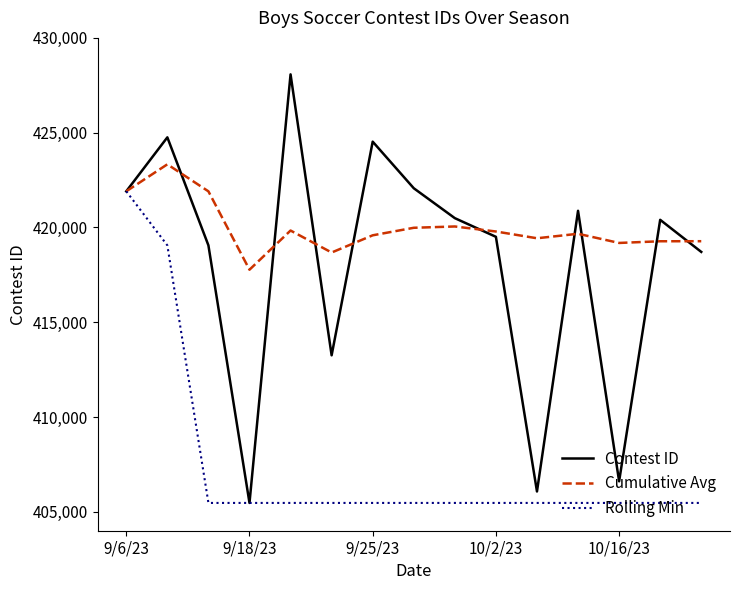

Which series has the largest range (max minus min)?

Contest ID